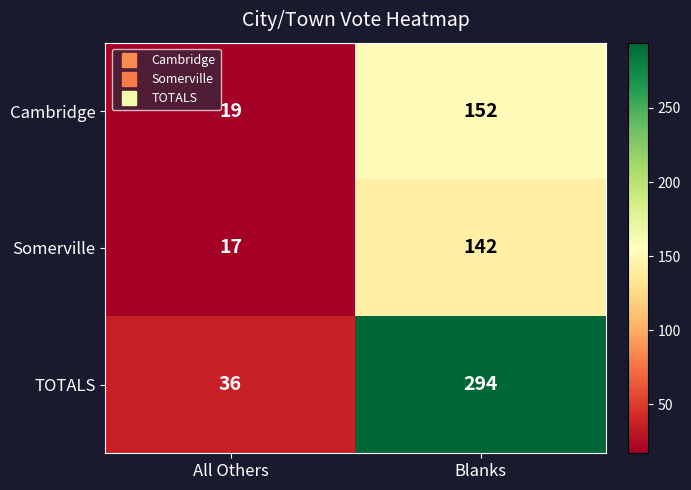

At which category does the chart reach its minimum across all series?

All Others